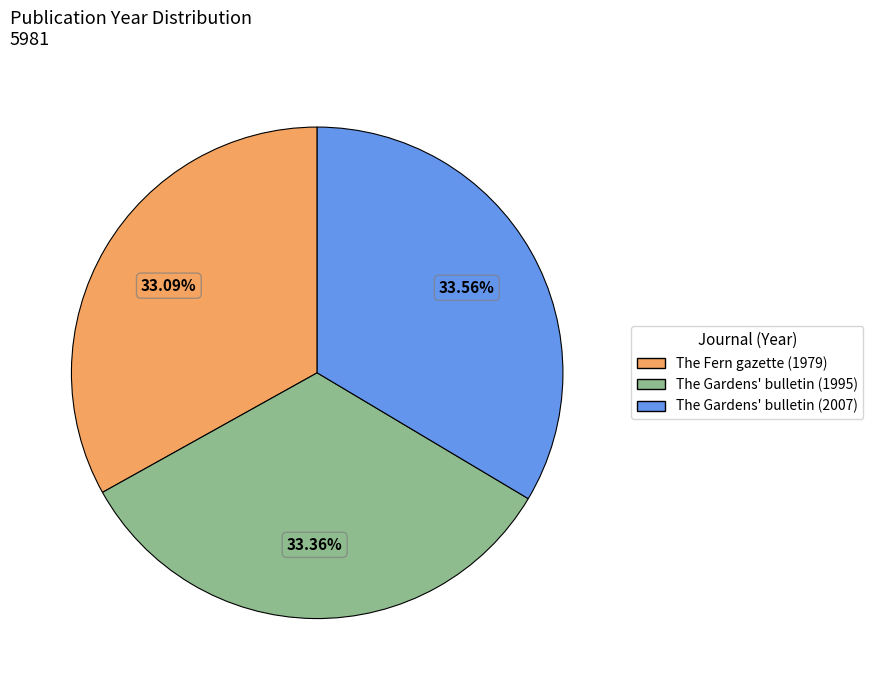

Is the sum of The Gardens' bulletin (2007) and The Fern gazette (1979) greater than half?

Yes